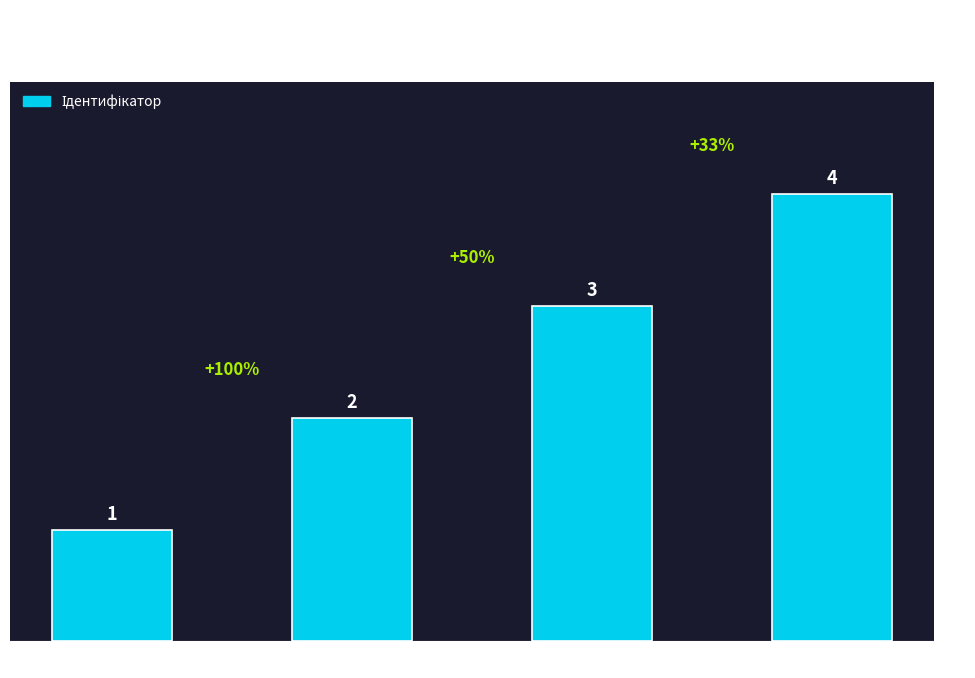

Reading left to right, list all the values displayed in this chart.

1	2	3	4